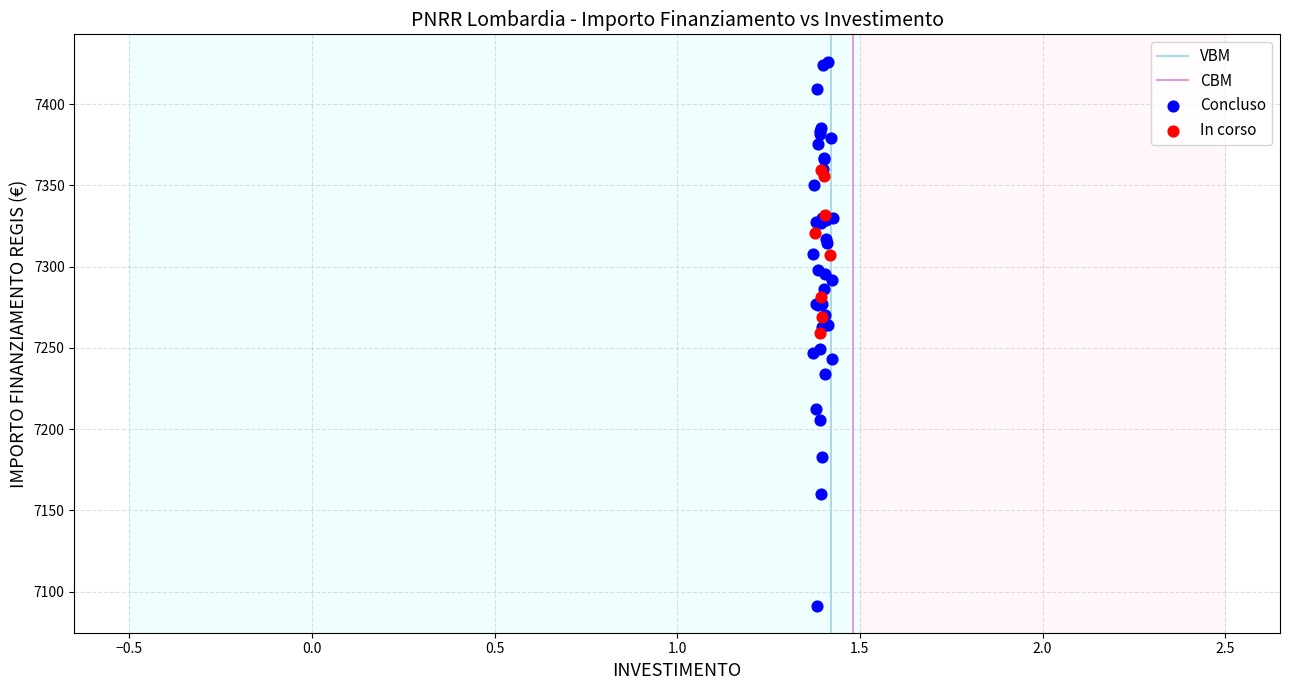

Which series has the widest spread of Y values?

Concluso